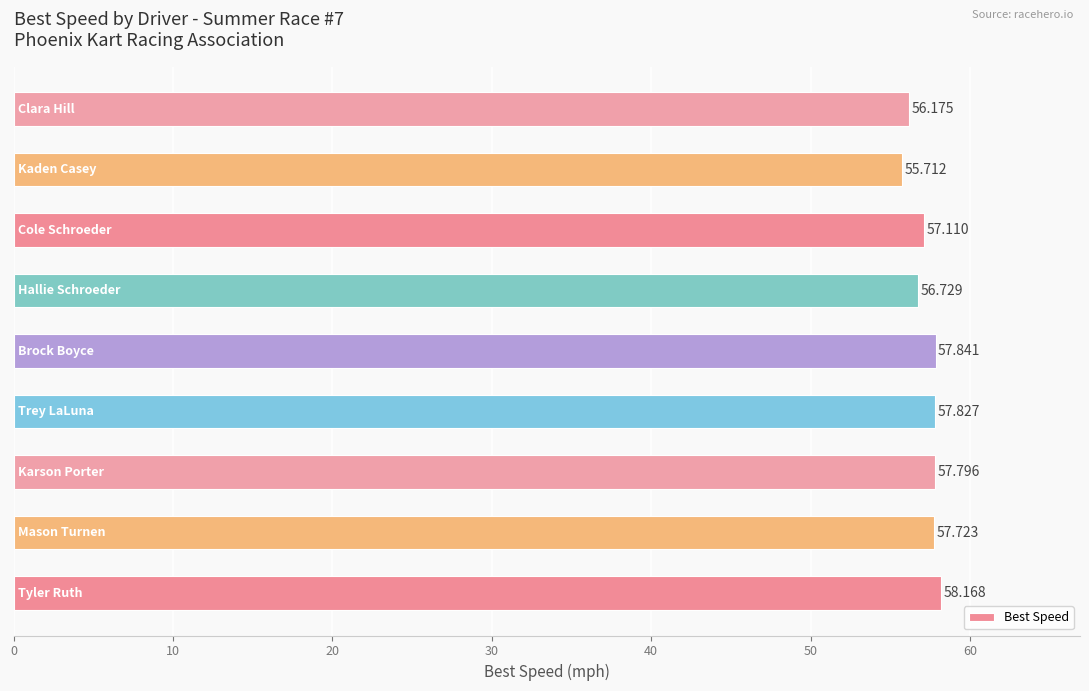

Count the number of categories in the chart.

9